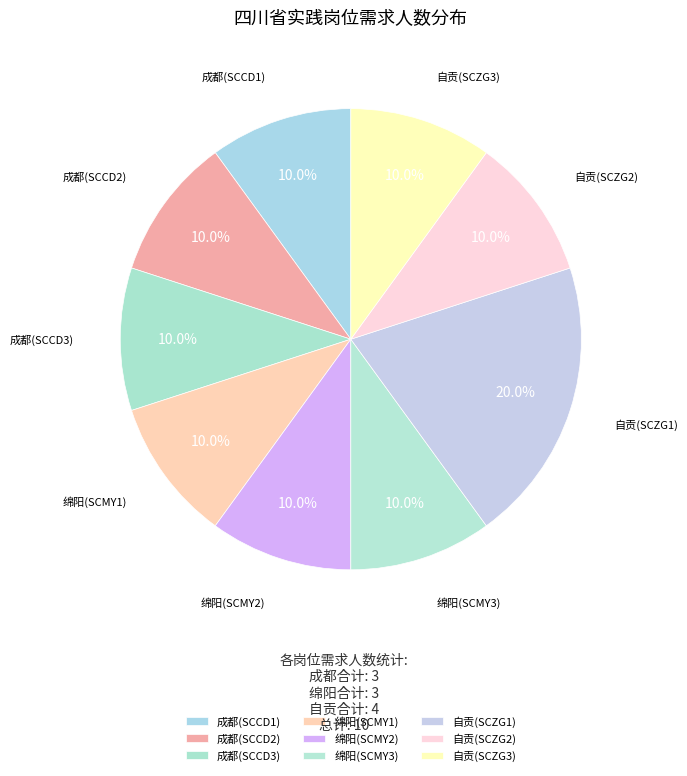

Is there any slice that represents more than half of the pie?

No